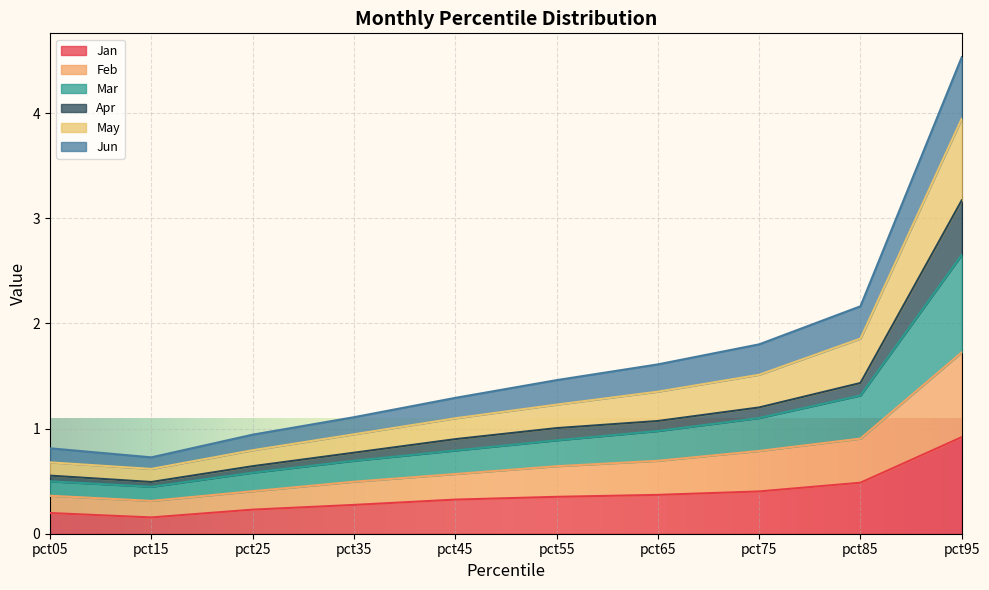

True or false: May and Feb cross at least once.

False